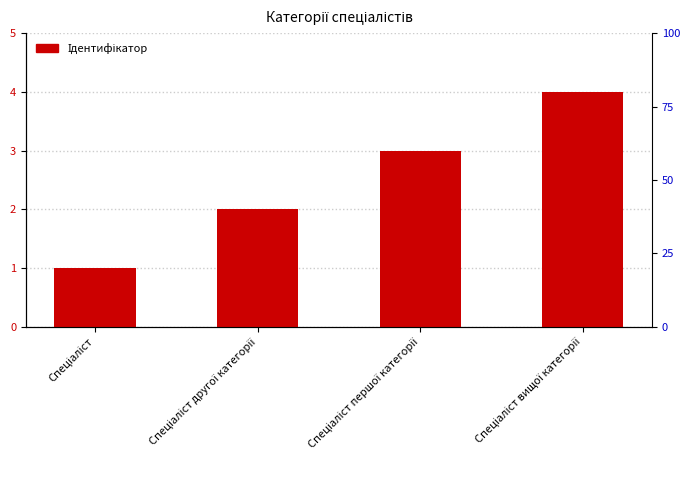

What is the label of the 2nd bar from the left?

Спеціаліст другої категорії